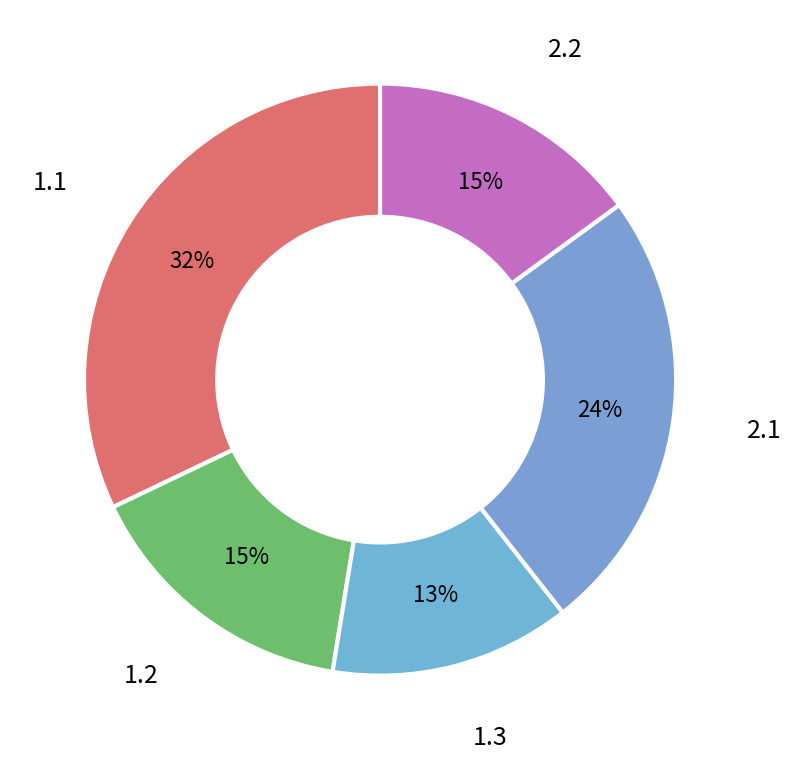

Is it true that 2.2 is 21% of the pie?

False